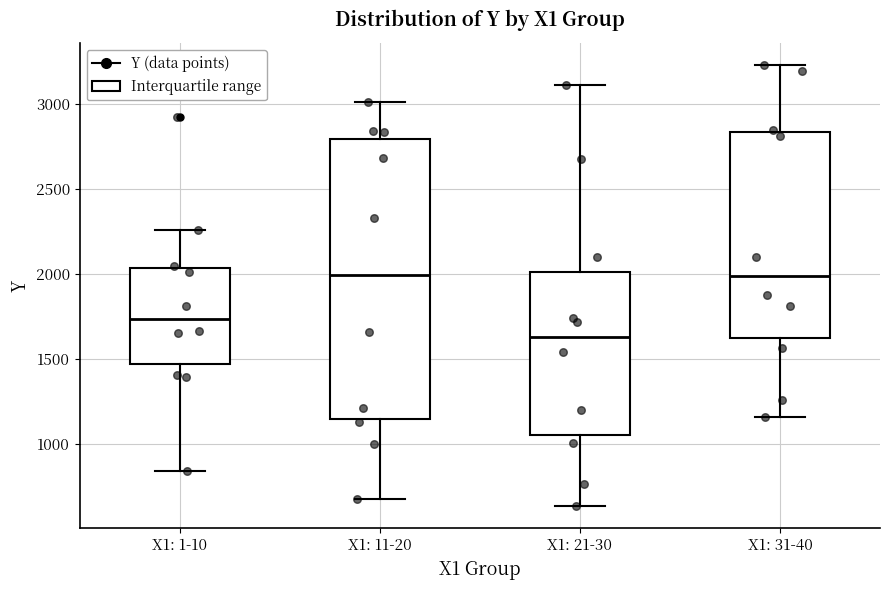

Comparing the boxes themselves (not the whiskers), which one is the tallest?

X1: 11-20